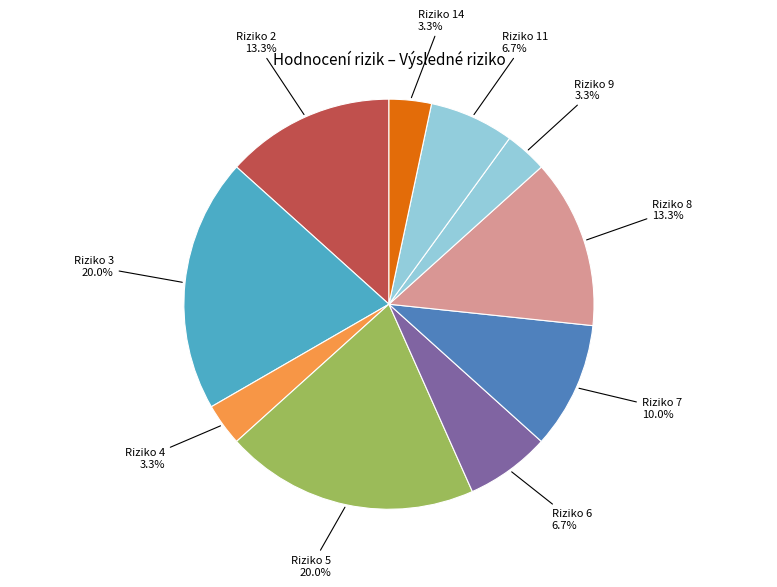

Is there a majority slice in this chart?

No